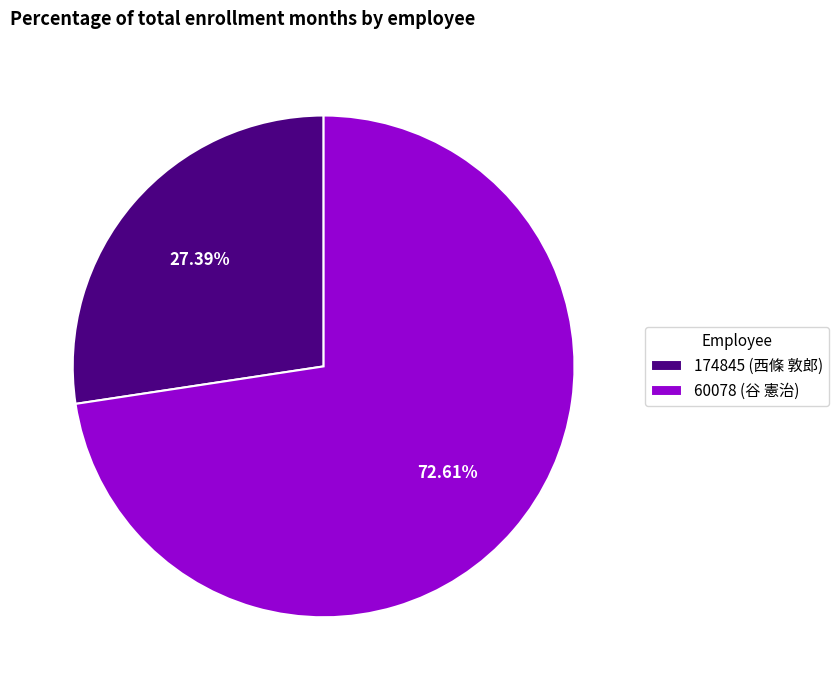

To the nearest percent, what is the difference between the 60078 (谷 憲治) and 174845 (西條 敦郎) slice percentages?

45%